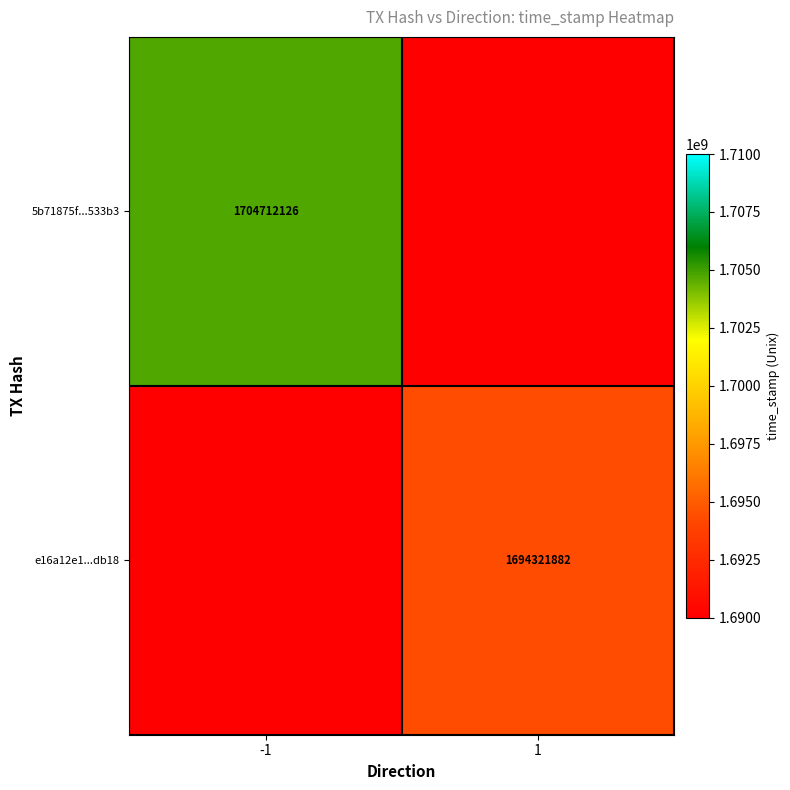

At how many categories does at least one series exceed 1704157972?

1